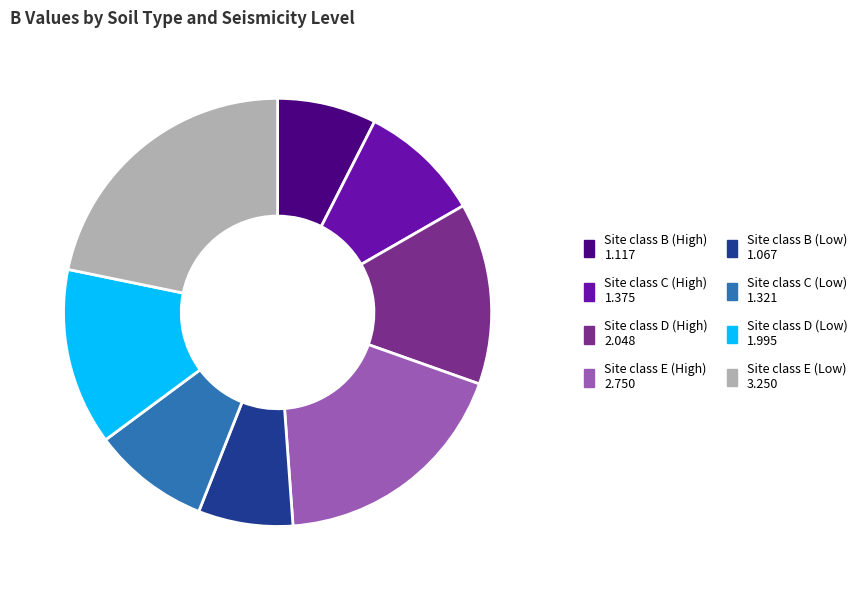

What is the largest slice in the pie chart?

Site class E (Low)